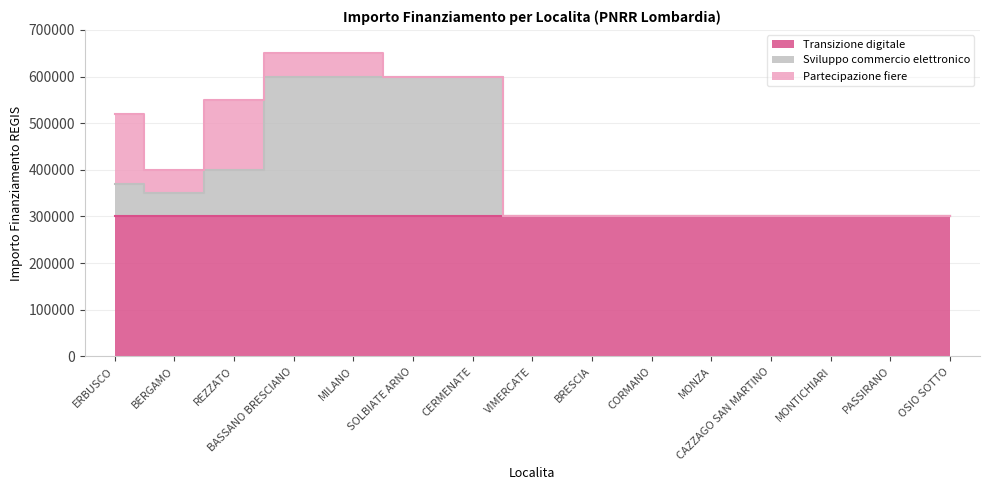

True or false: Sviluppo commercio elettronico and Transizione digitale cross at least once.

False